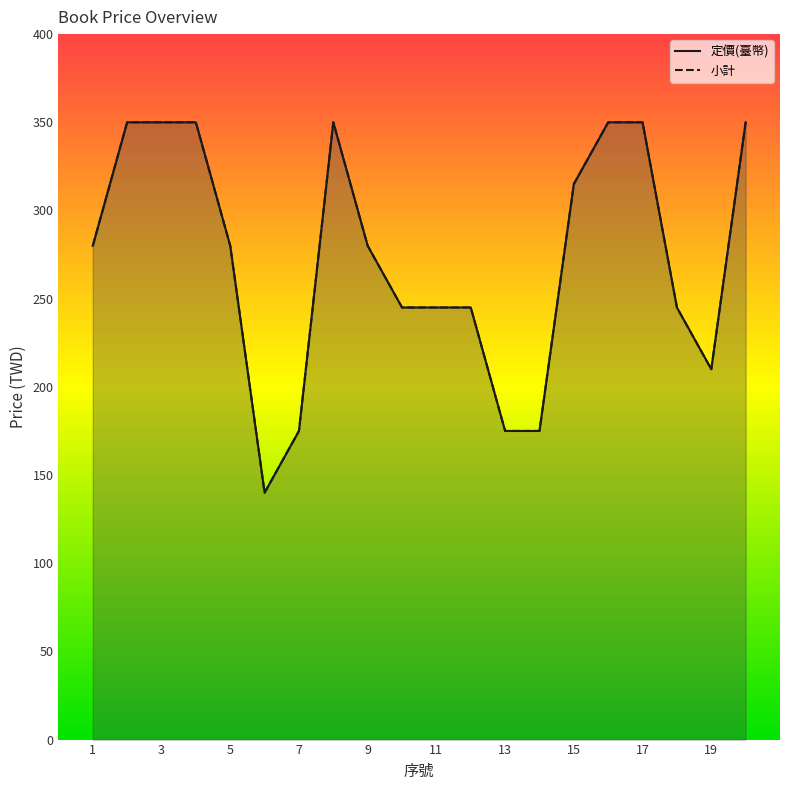

Rank the series by their maximum value, from highest to lowest.

定價(臺幣), 小計